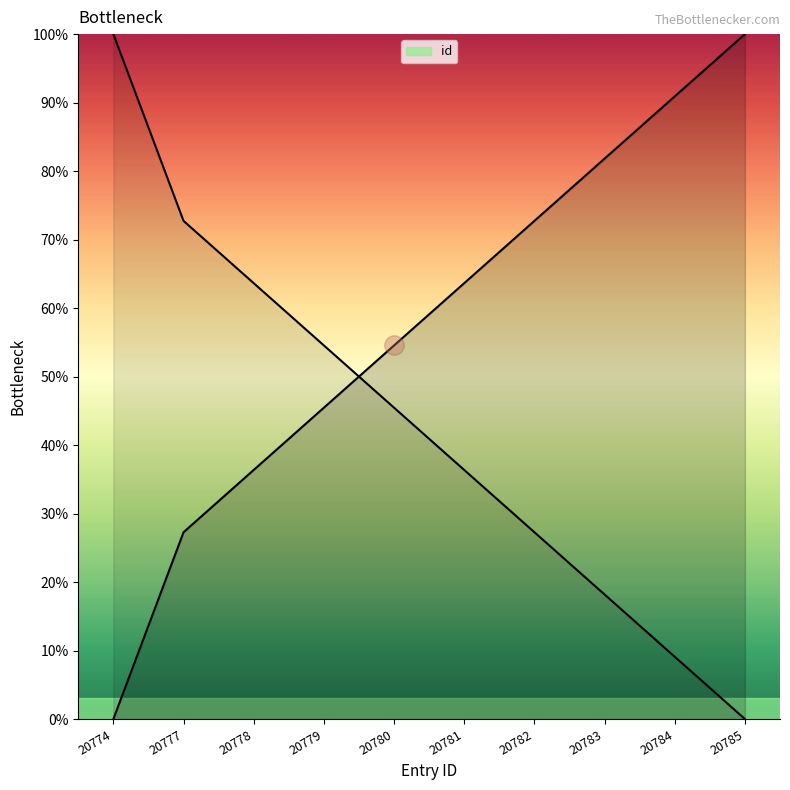

What is the sum of all values?

572.7